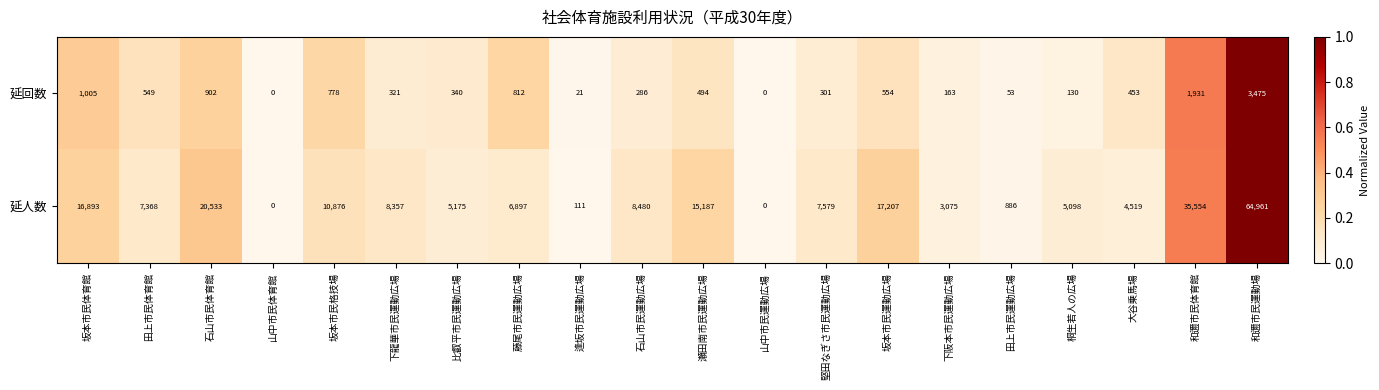

The value of 延人数 at 山中市民運動広場 is 0. True or false?

True